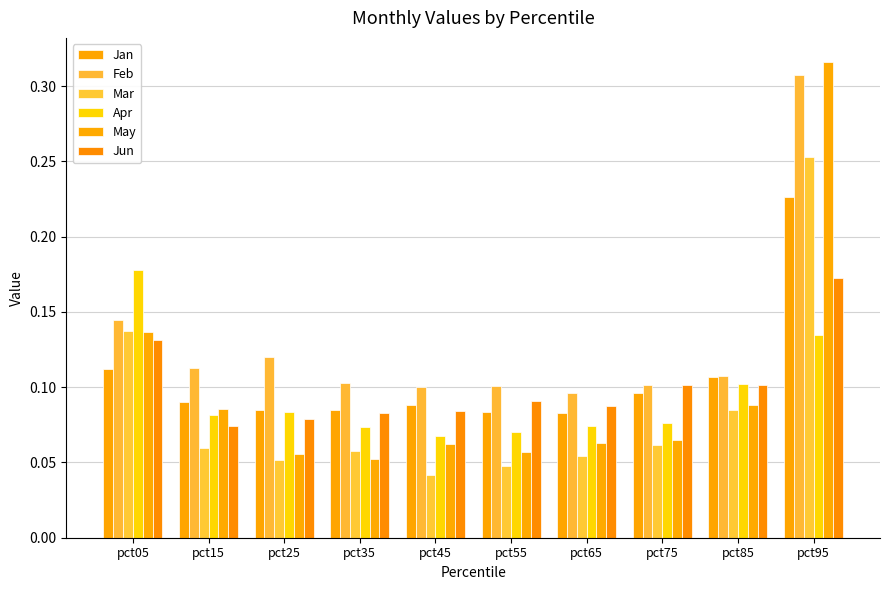

What is the total value across all series at pct55?

0.4